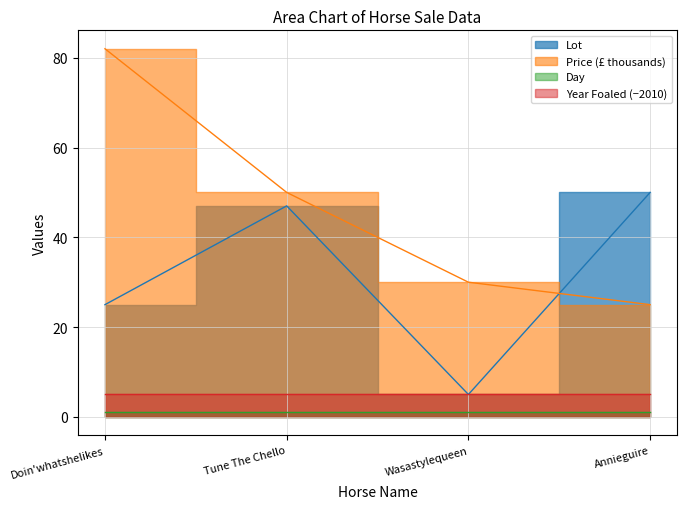

Which series ends up on top after the final intersection of Price and Lot?

Lot